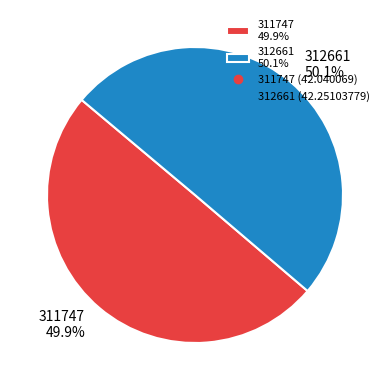

The 311747 slice represents 50% of the pie. True or false?

True